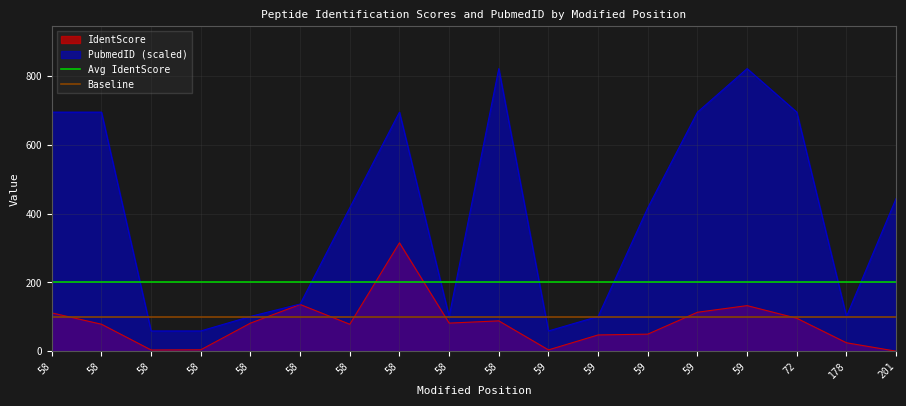

At which category does the chart reach its peak across all series?

58